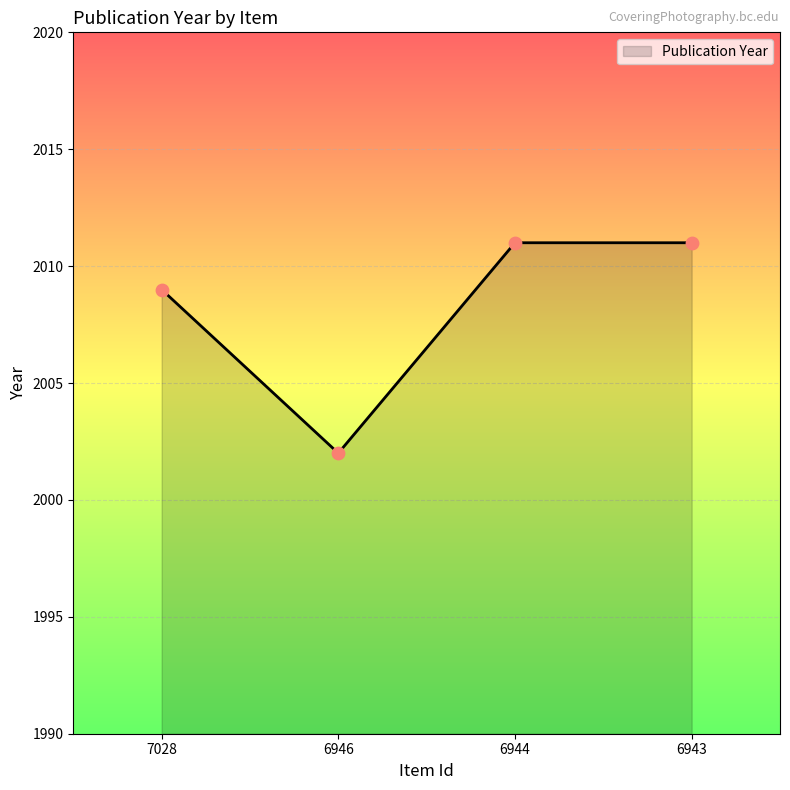

Between 6943 and 7028, which is larger?

6943